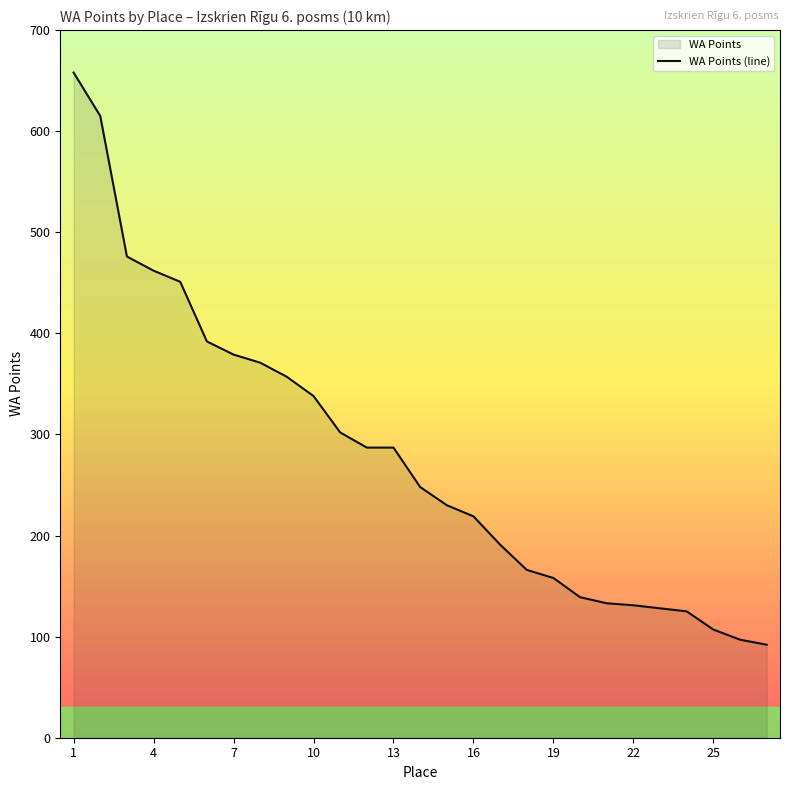

What is the label of the 27th point from the right?

1